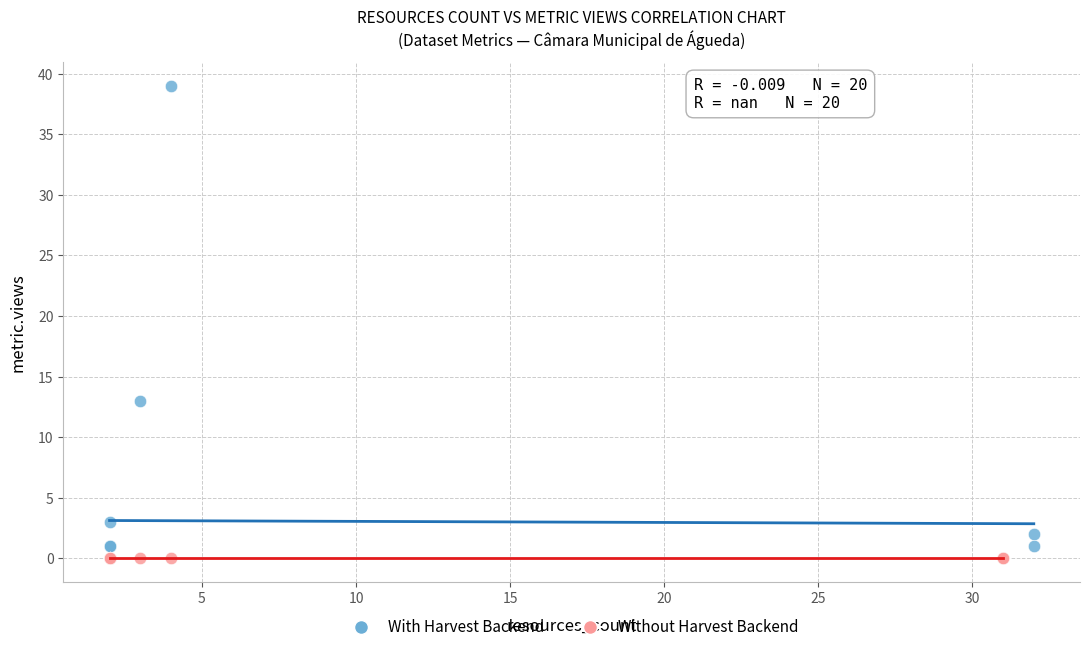

Which series reaches the maximum Y coordinate?

With Harvest Backend